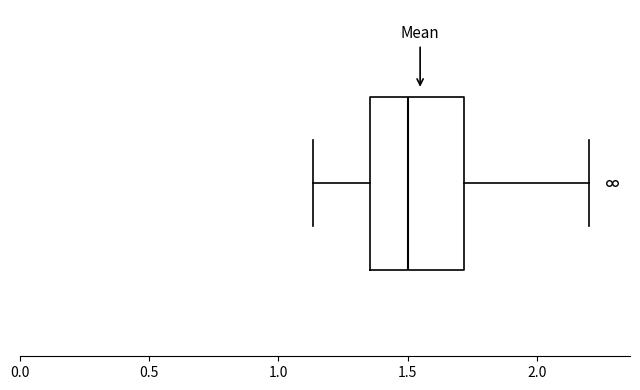

Read this box plot against the x-axis: the position of the median line, the range covered by the box, and the ends of both whiskers. The values are not printed on the chart, so give them approximately, as read against the axis.

median 1.50, box 1.35 to 1.70, whiskers 1.15 to 2.20